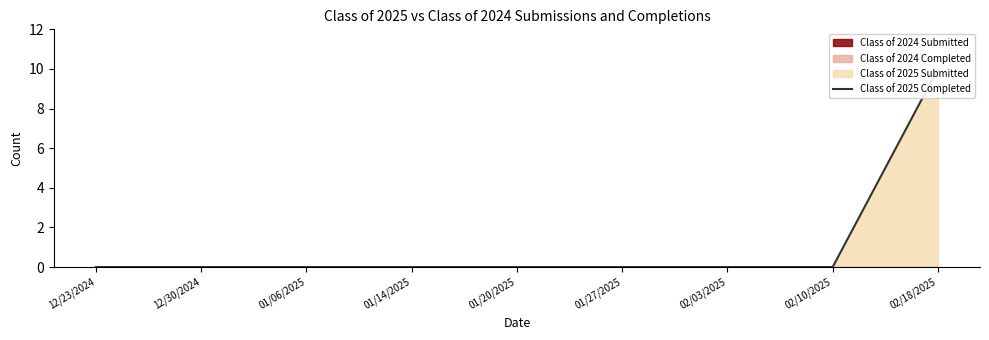

Reading left to right, transcribe all the data shown in this chart.

0	0	0	0	0	0	0	0	10